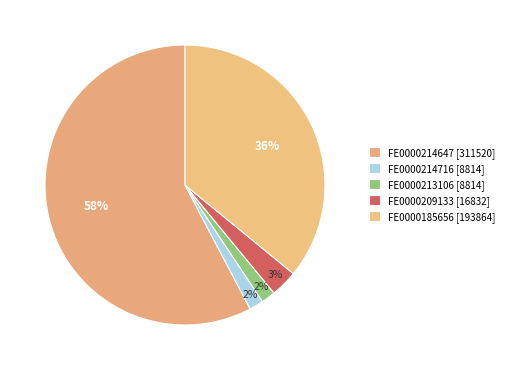

Rank the categories by value from highest to lowest.

FE0000214647, FE0000185656, FE0000209133, FE0000214716, FE0000213106